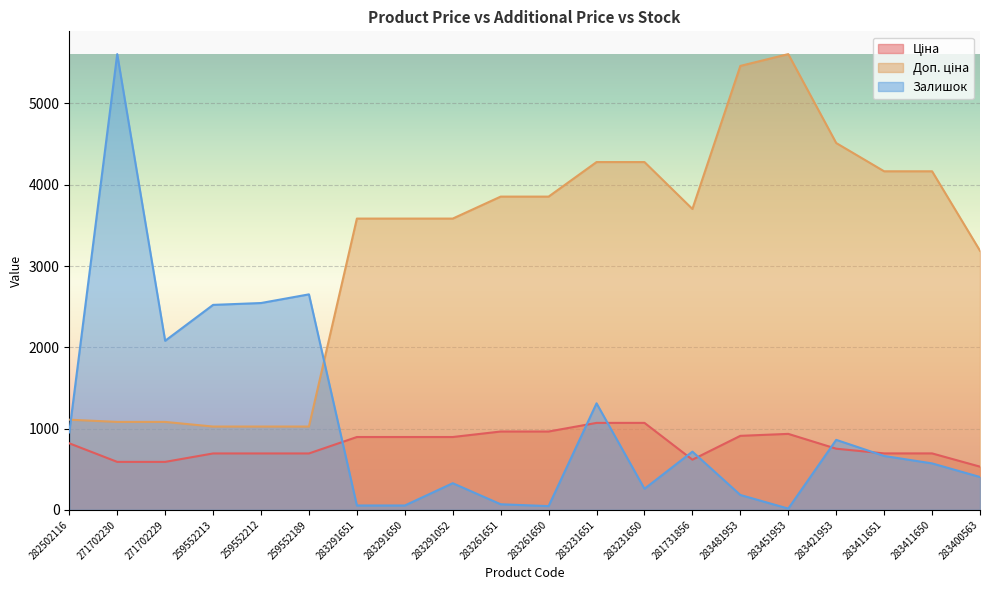

Which series ends up on top after the final intersection of Ціна and Залишок?

Ціна